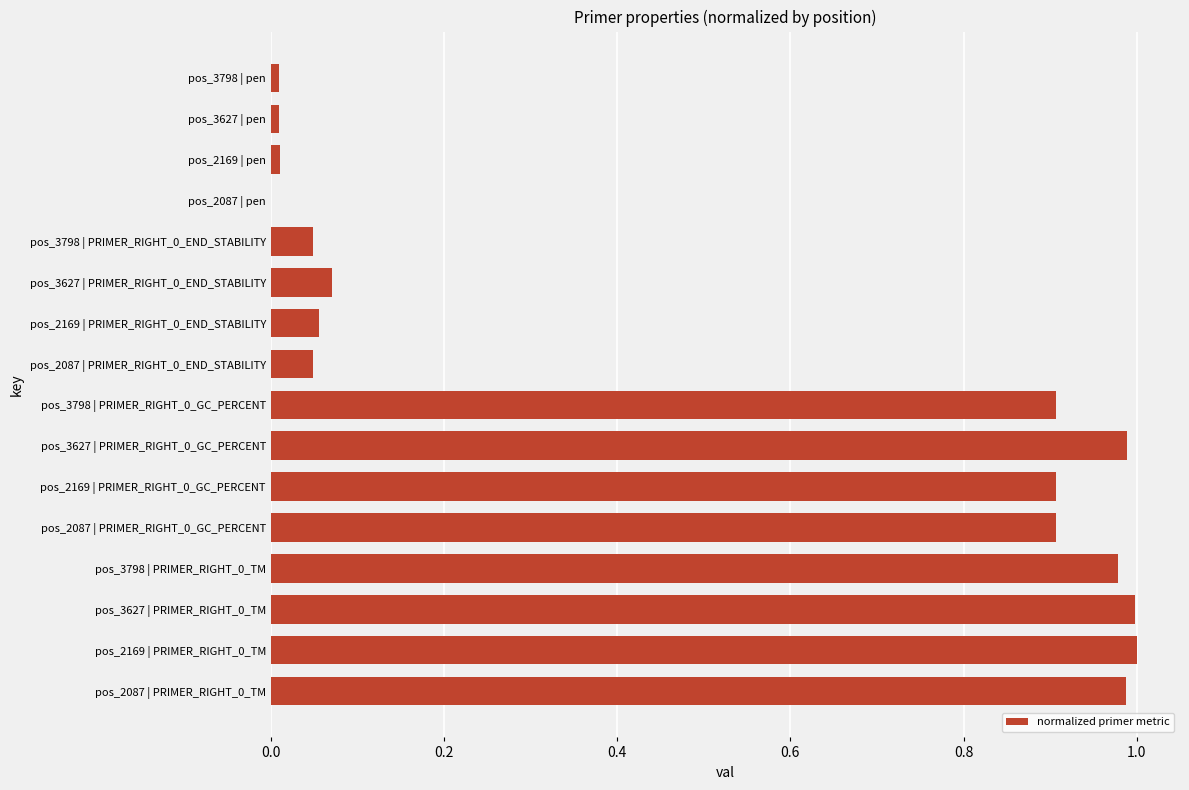

Count the number of data series in this chart.

1